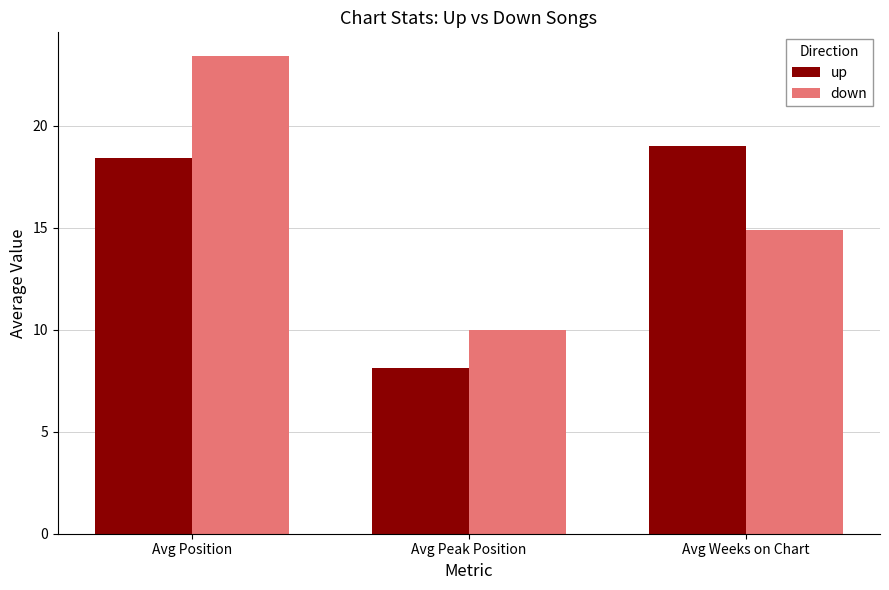

At which label does down reach its peak?

Avg Position